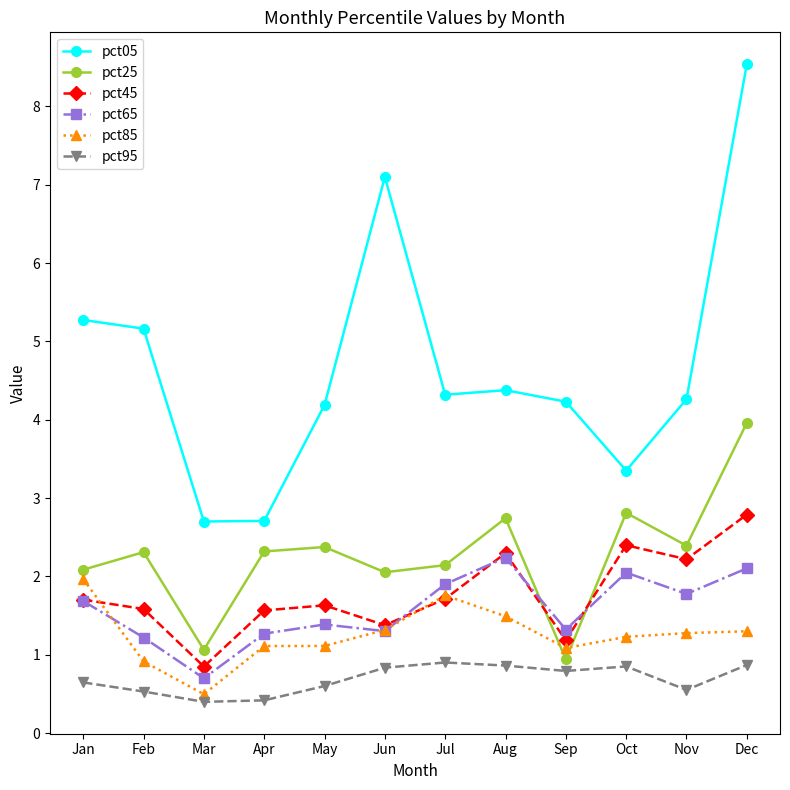

The pct95 series shows 0.2 at Jul. True or false?

False